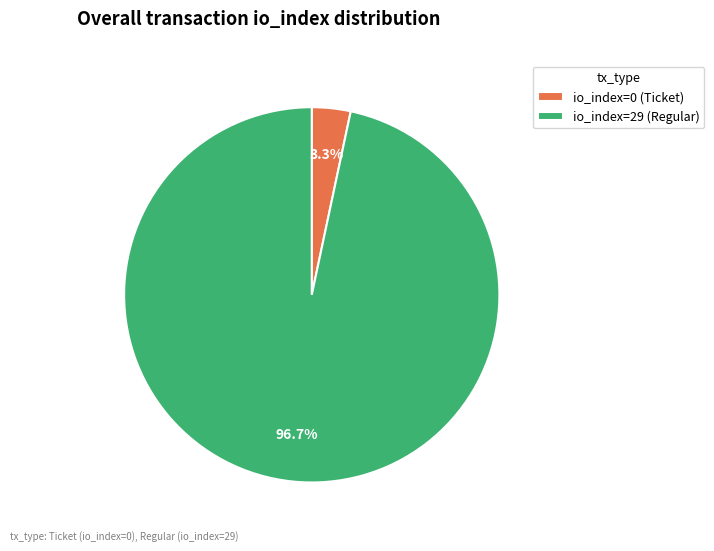

Combined, do io_index=29 (Regular) and io_index=0 (Ticket) account for over 50%?

Yes